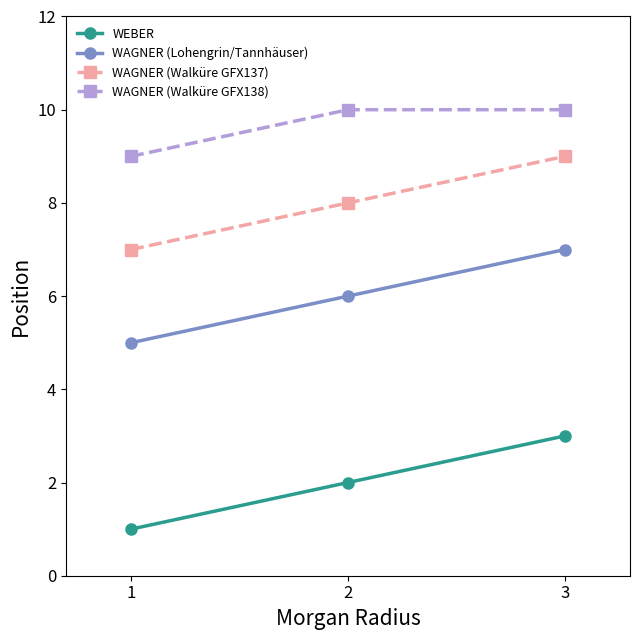

What is the lowest value of the WAGNER (Walküre GFX137) series?

7